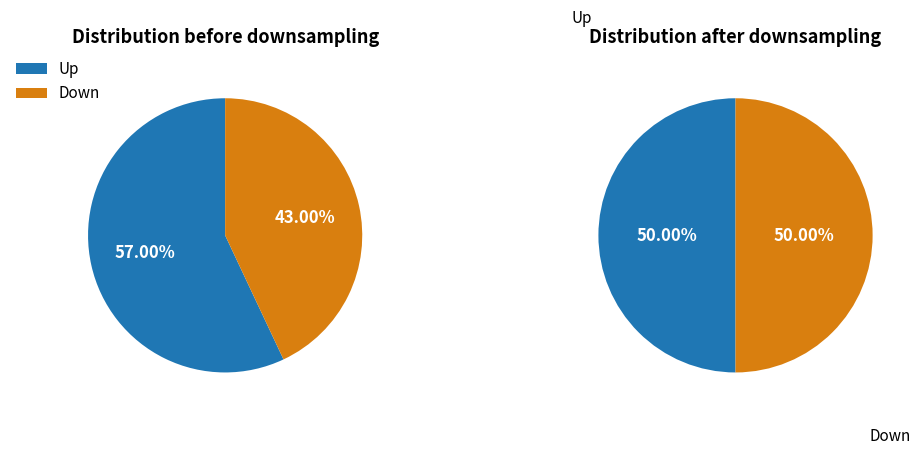

To the nearest percent, what is the difference between the largest and smallest slice percentages?

14%